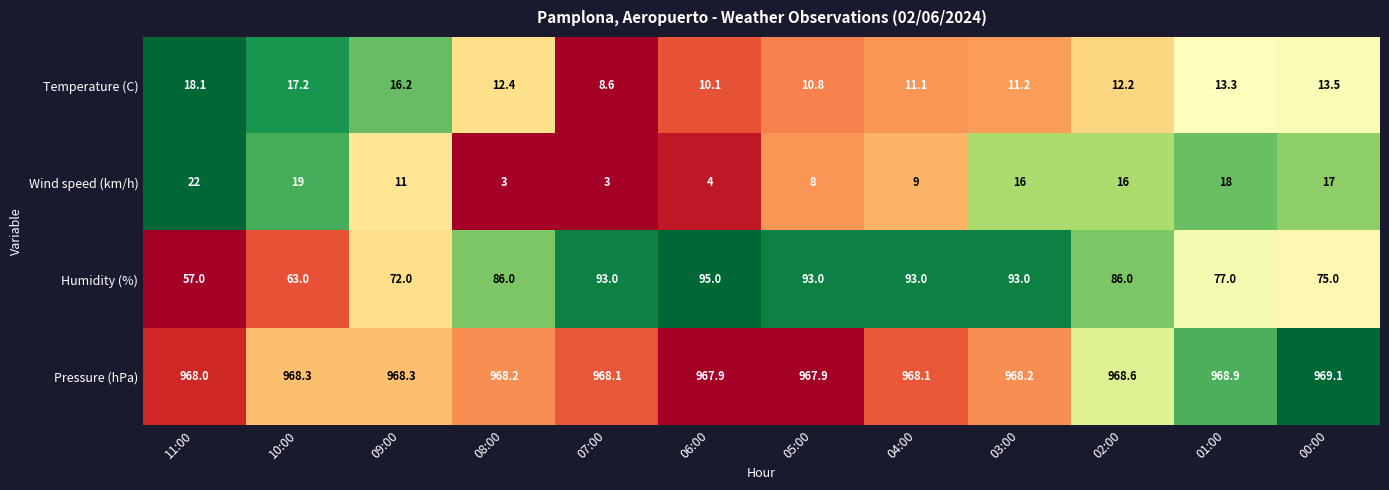

At which label does Humidity (%) reach its peak?

06:00